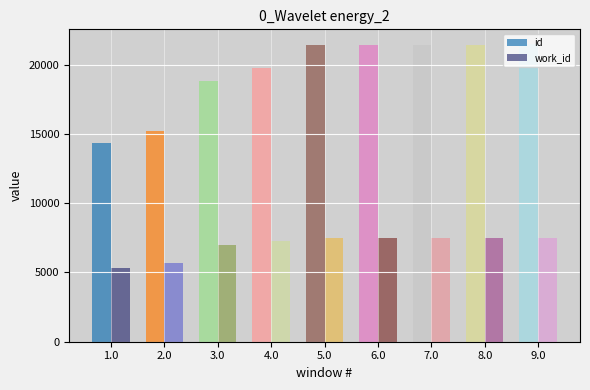

Count the number of categories in the chart.

9